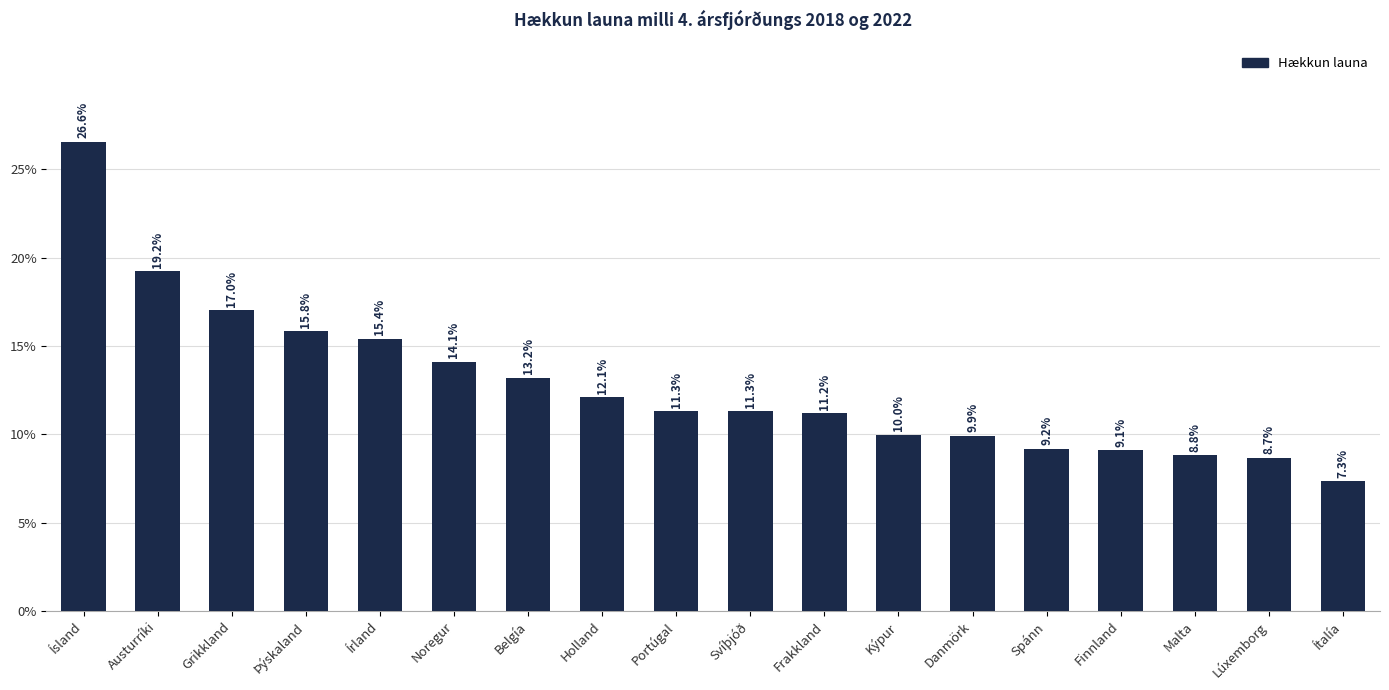

Are the bars horizontal?

No